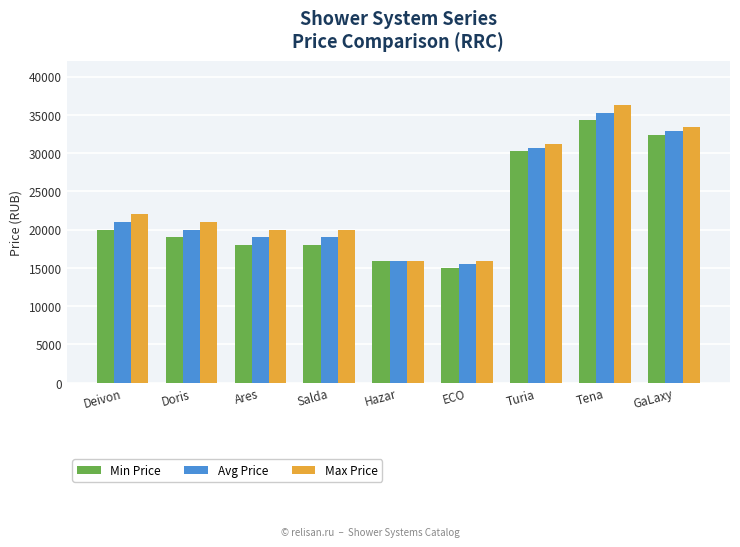

How many data points in Avg Price are less than 20000?

4